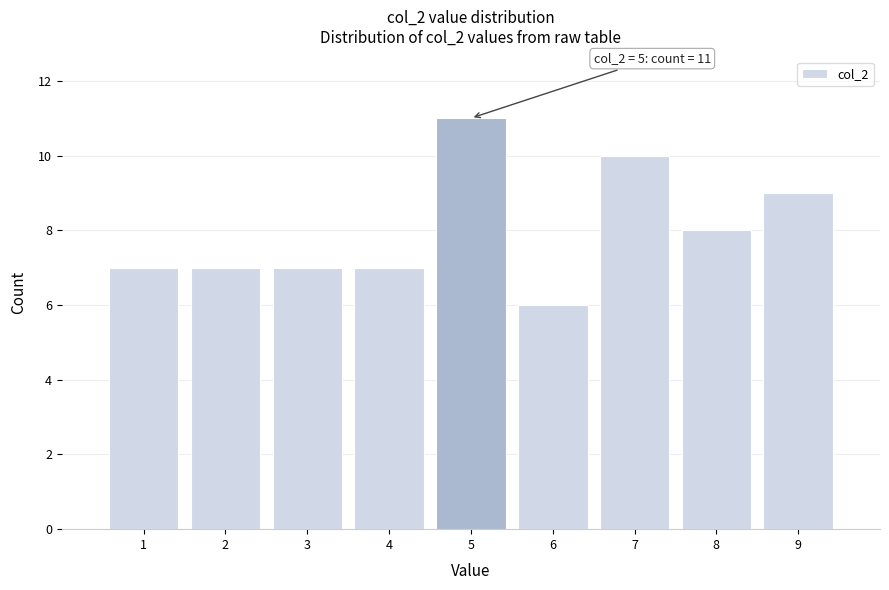

Which range on the x-axis has the tallest bar?

4.5 to 5.5